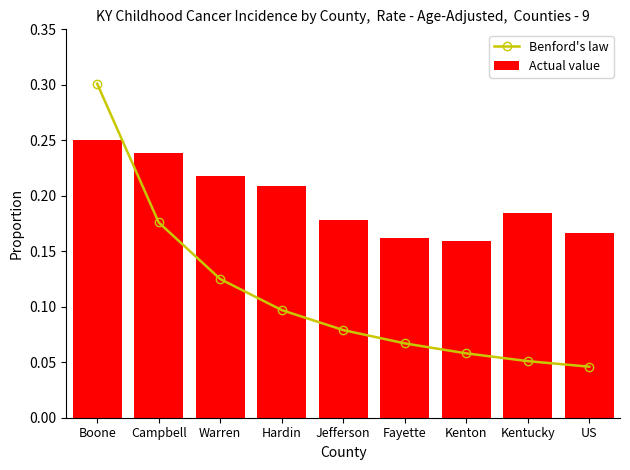

What position from the left is Jefferson?

5